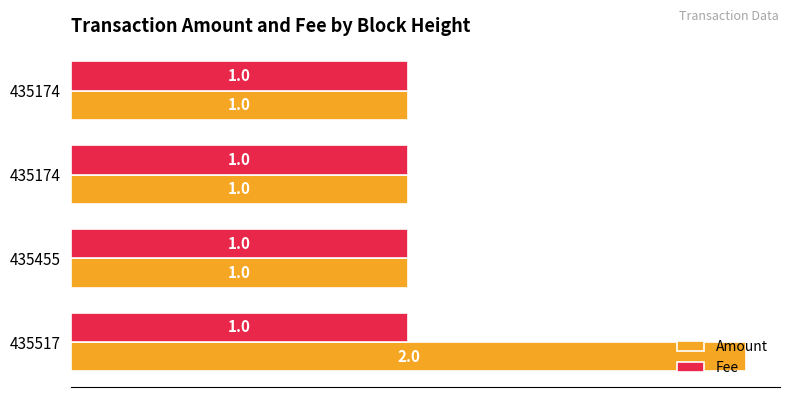

How many series are shown in this chart?

2